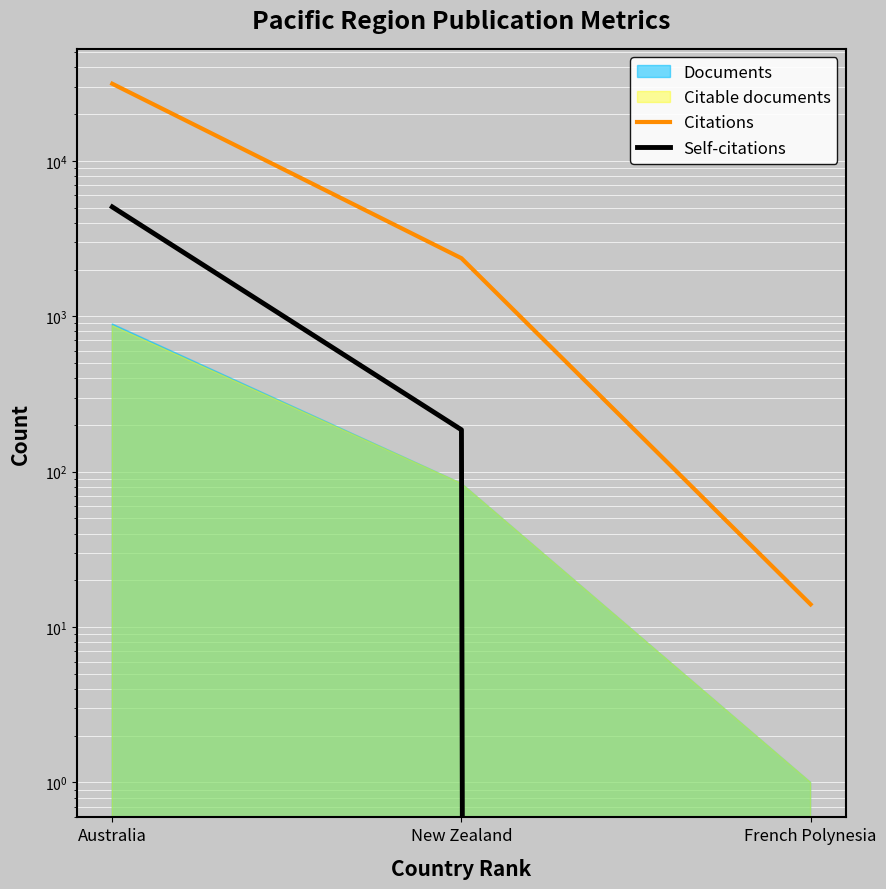

List the labels in order of Self-citations value, largest first.

Australia, New Zealand, French Polynesia